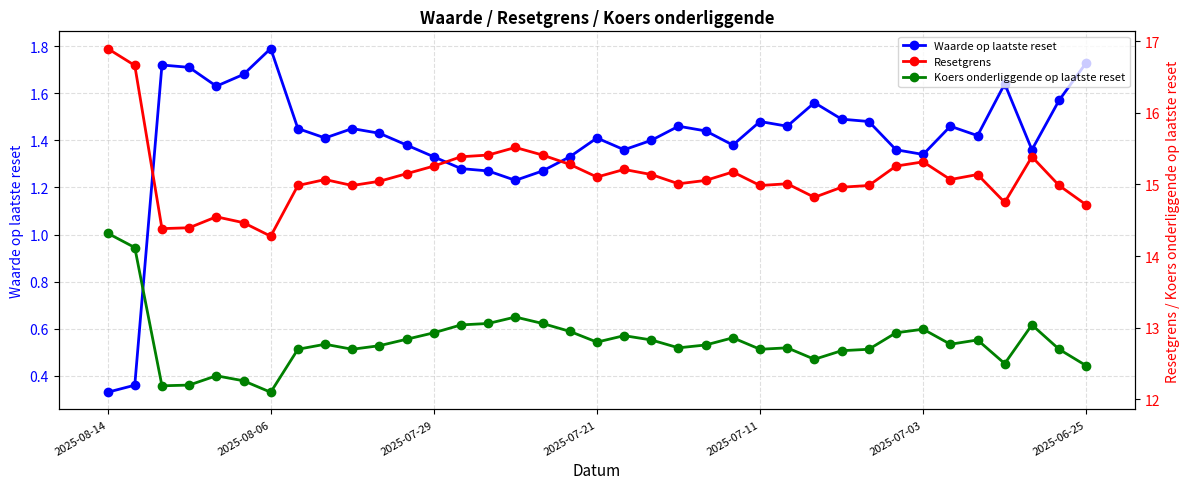

Reading left to right, extract all data points from this chart.

Waarde op laatste reset: 0.3	0.4	1.7	1.7	1.6	1.7	1.8	1.4	1.4	1.4	1.4	1.4	1.3	1.3	1.3	1.2	1.3	1.3	1.4	1.4	1.4	1.5	1.4	1.4	1.5	1.5	1.6	1.5	1.5	1.4	1.3	1.5	1.4	1.6	1.4	1.6	1.7
Resetgrens: 16.9	16.7	14.4	14.4	14.5	14.5	14.3	15.0	15.1	15.0	15.0	15.2	15.3	15.4	15.4	15.5	15.4	15.3	15.1	15.2	15.1	15.0	15.1	15.2	15.0	15.0	14.8	15.0	15.0	15.3	15.3	15.1	15.1	14.8	15.4	15.0	14.7
Koers onderliggende op laatste reset: 14.3	14.1	12.2	12.2	12.3	12.3	12.1	12.7	12.8	12.7	12.8	12.8	12.9	13.0	13.1	13.2	13.1	12.9	12.8	12.9	12.8	12.7	12.8	12.9	12.7	12.7	12.6	12.7	12.7	12.9	13.0	12.8	12.8	12.5	13.0	12.7	12.5